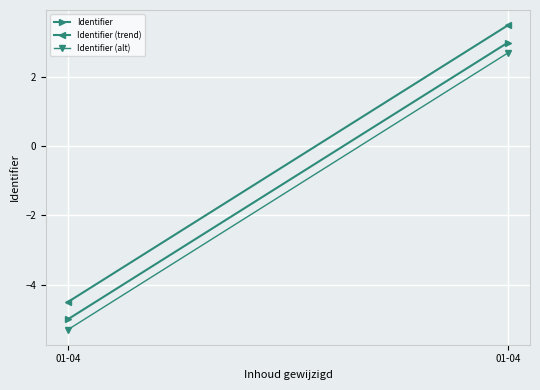

Which series has the largest total across all categories?

Identifier (trend)